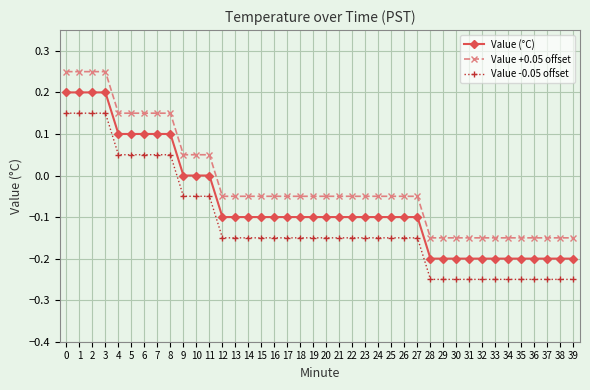

What is the total value across all series at 8?

0.3